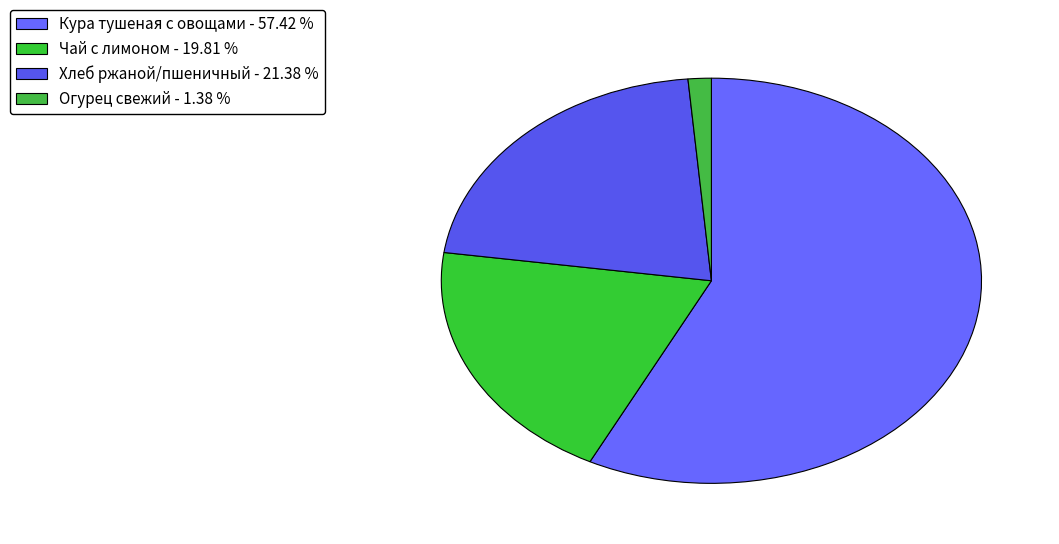

What percentage is NOT represented by Огурец свежий?

98.6%